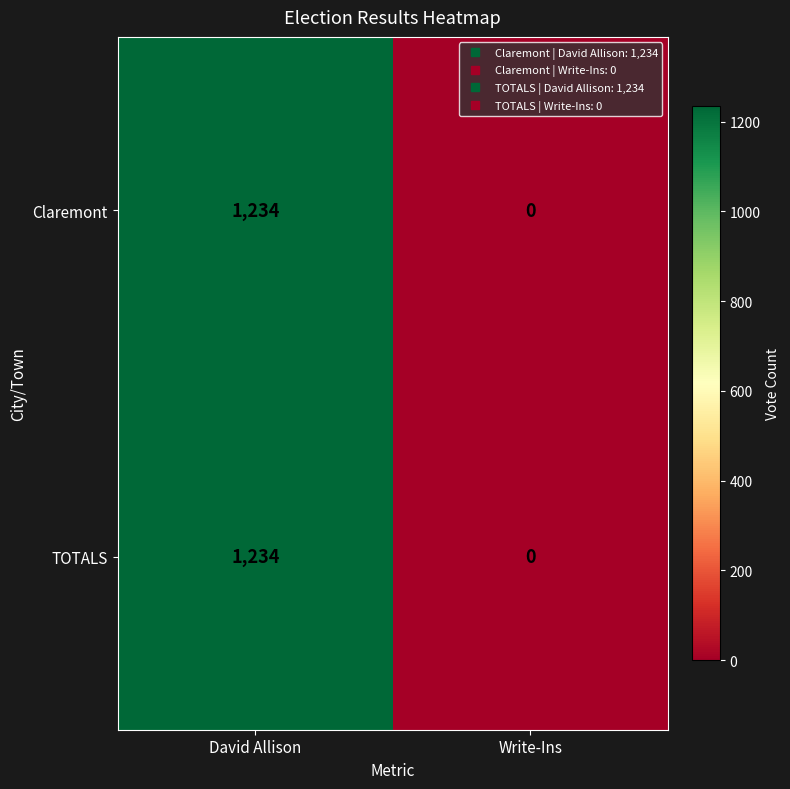

How many categories are shown in the chart?

2